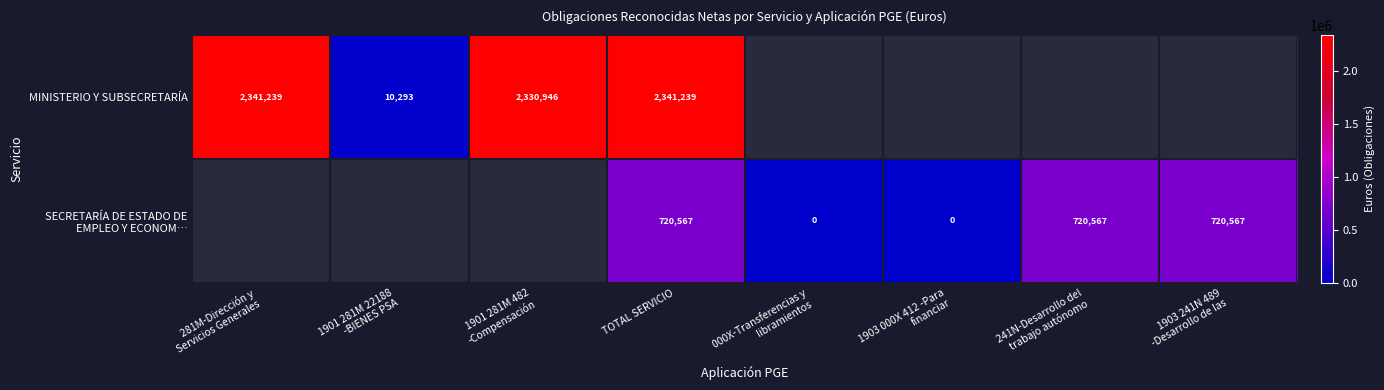

At how many categories does at least one series exceed 3293?

6